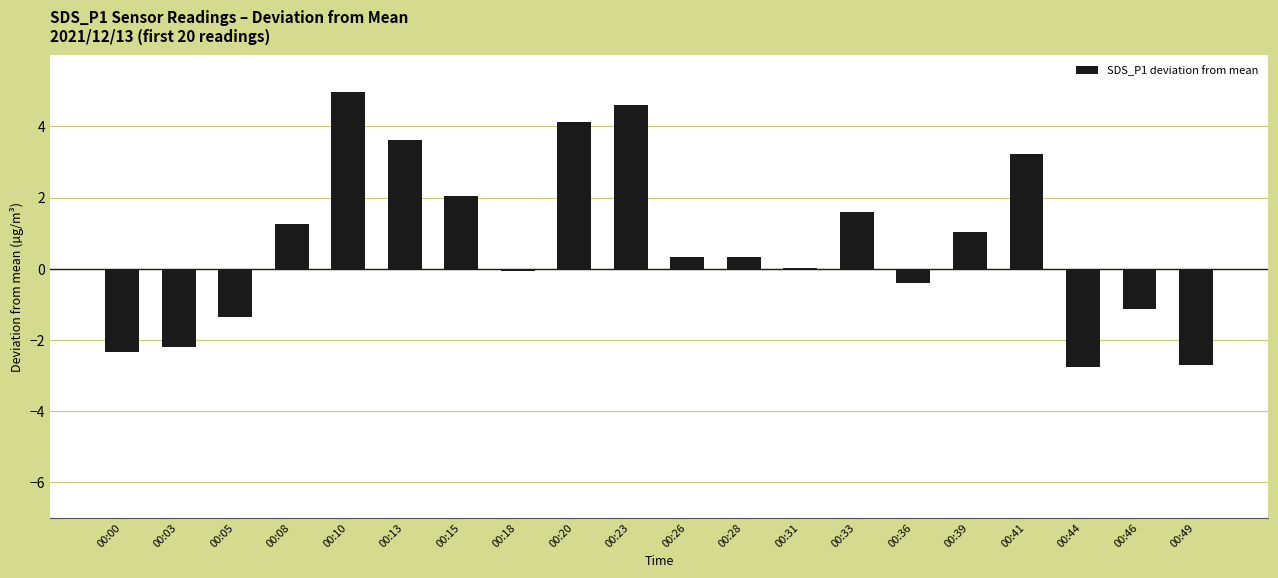

How many distinct data groups are displayed?

1